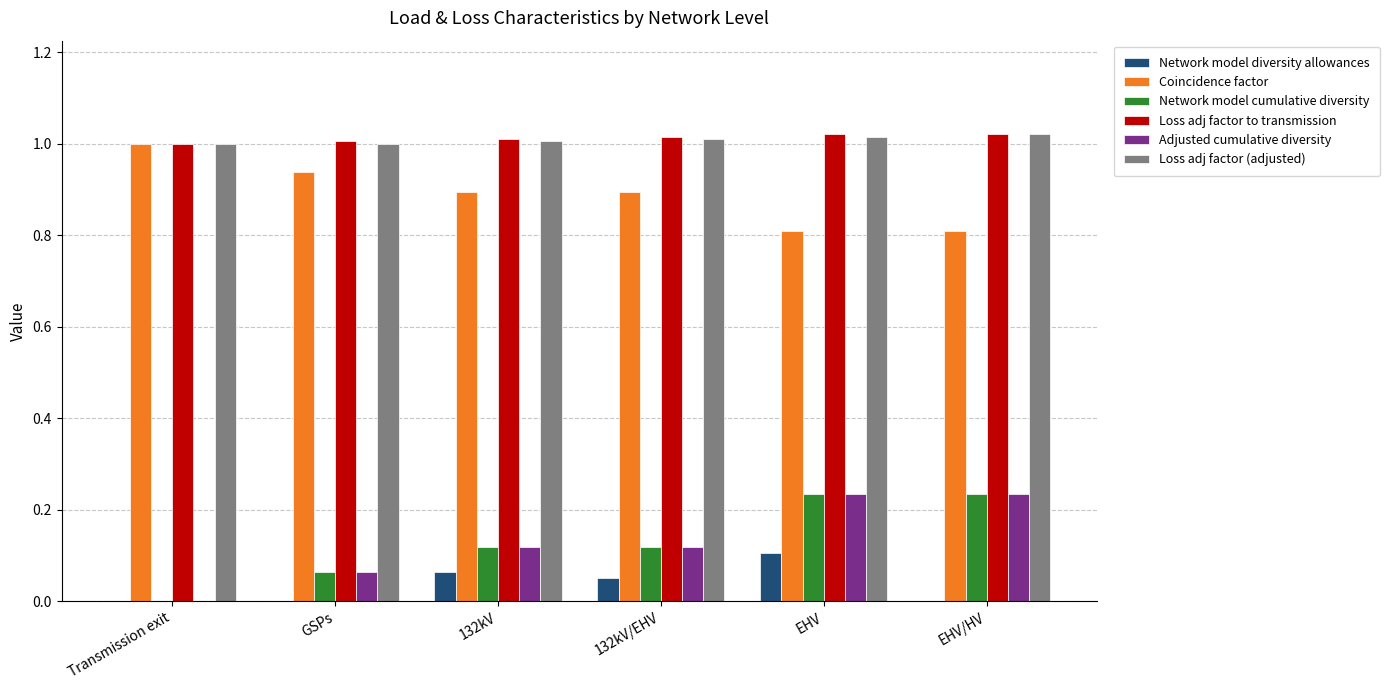

Is the value of Loss adj factor to transmission at EHV greater than the value of Network model cumulative diversity at EHV?

Yes